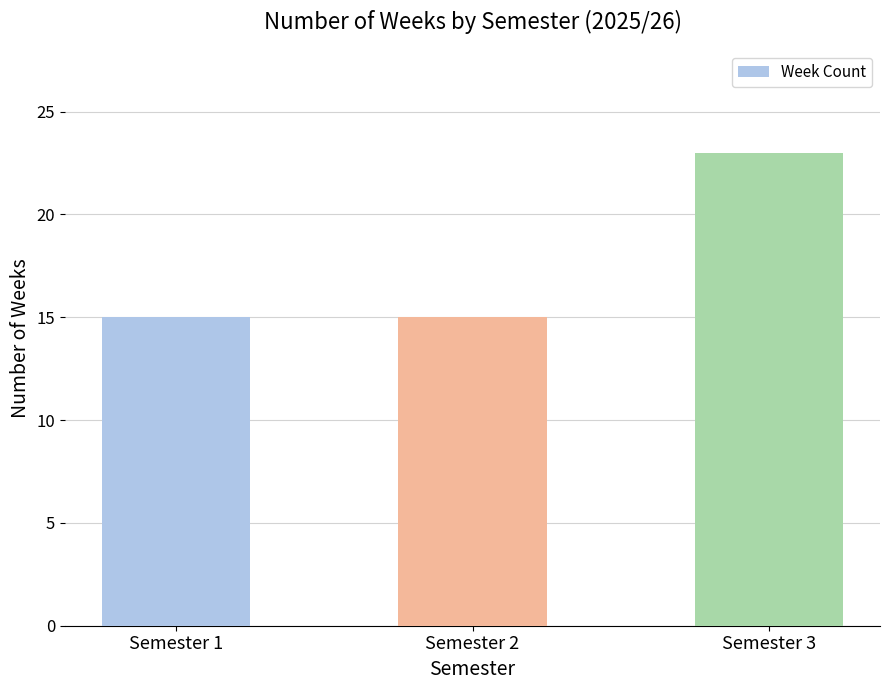

Which has a higher value, Semester 2 or Semester 3?

Semester 3